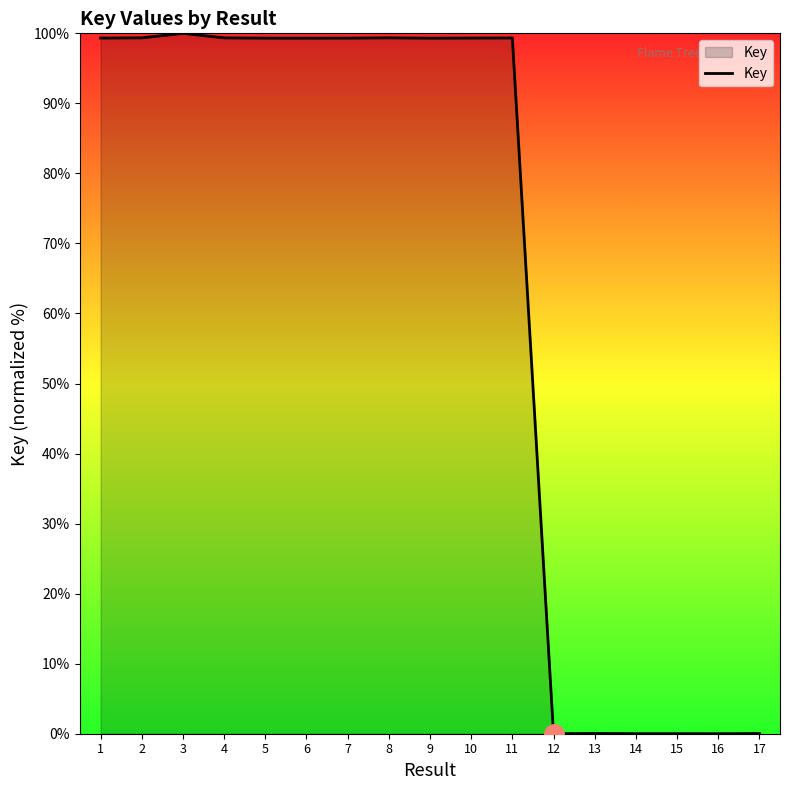

What is the average value?

64.3